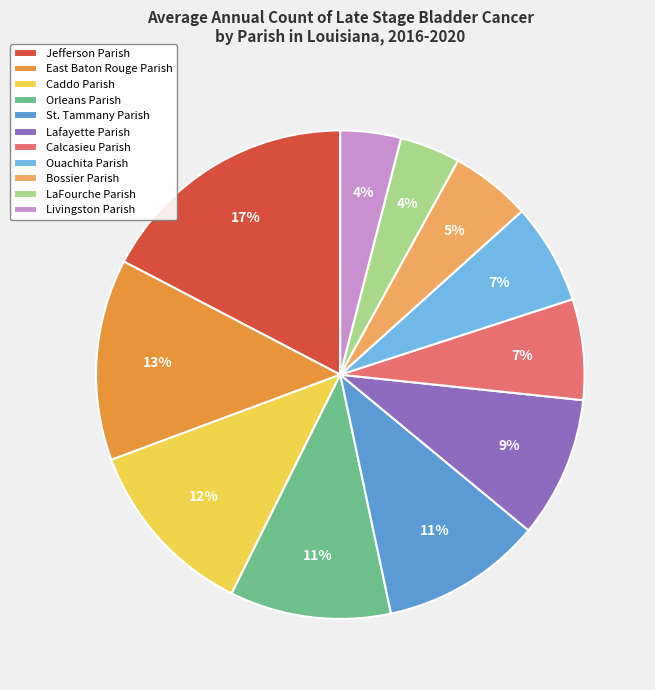

Which has a higher value, St. Tammany Parish or Orleans Parish?

St. Tammany Parish